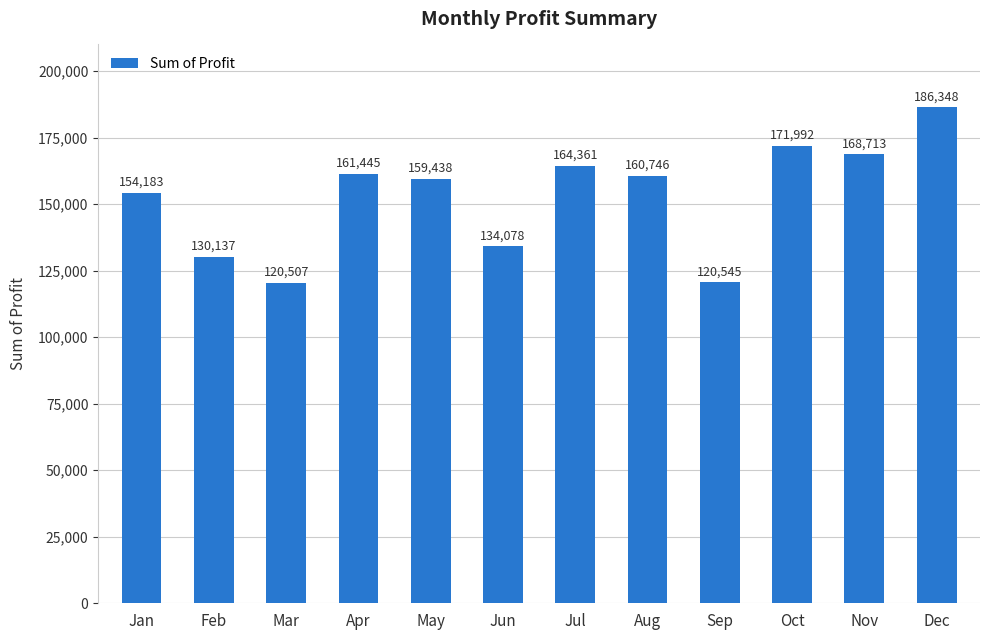

The value at Aug is 283336. True or false?

False